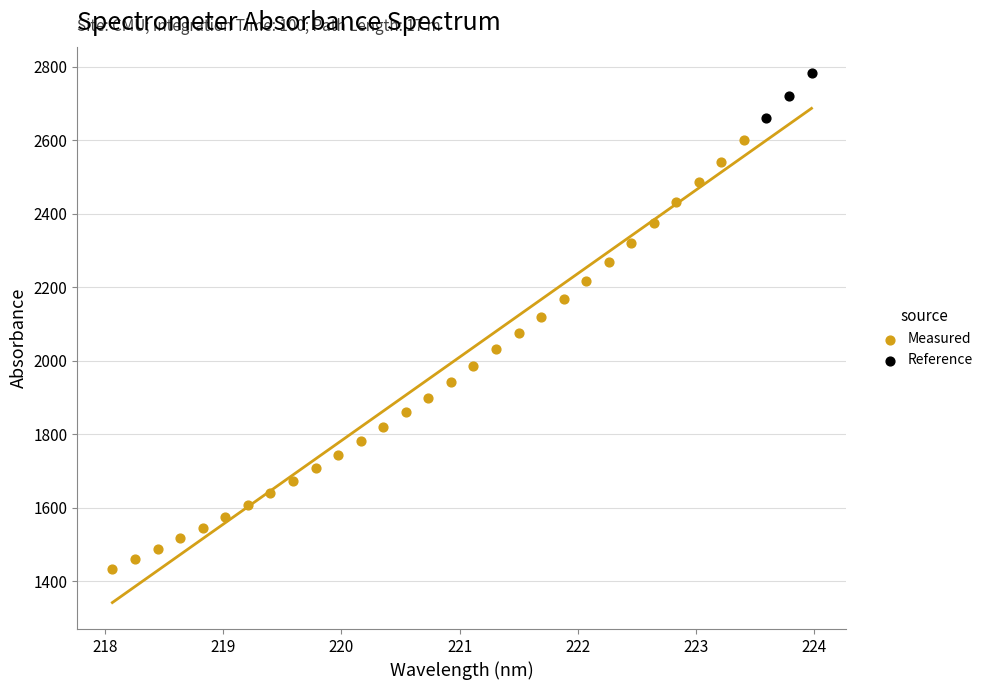

Which series reaches the minimum Y coordinate?

Measured